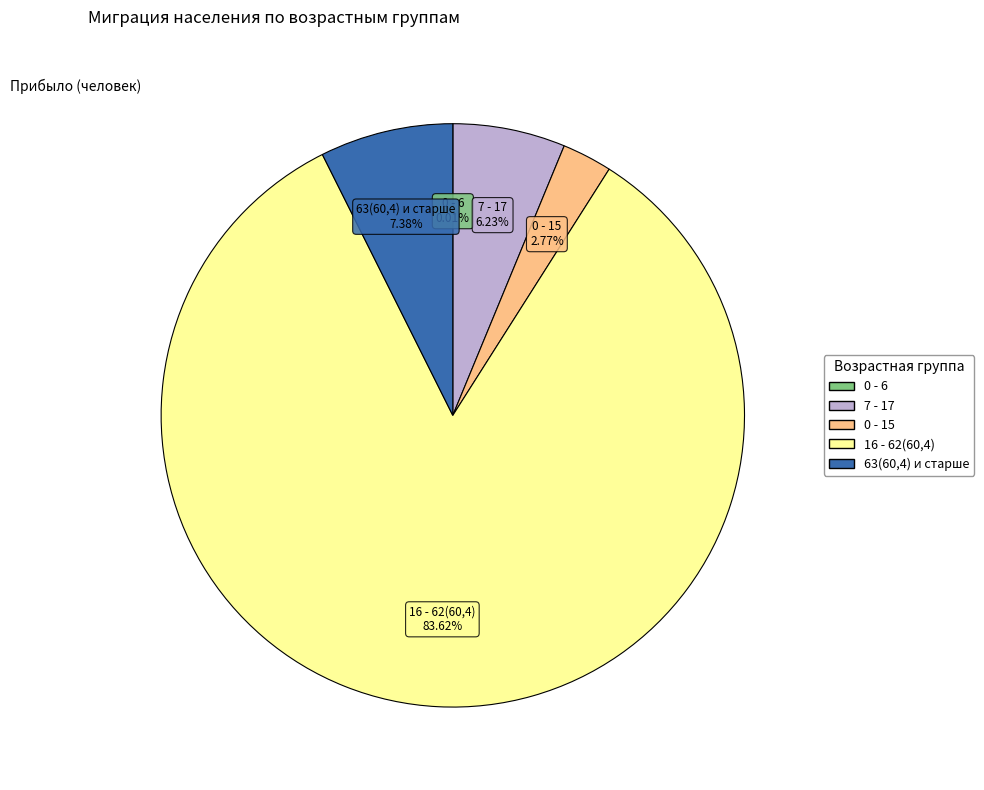

Which category accounts for the majority?

16 - 62(60,4)